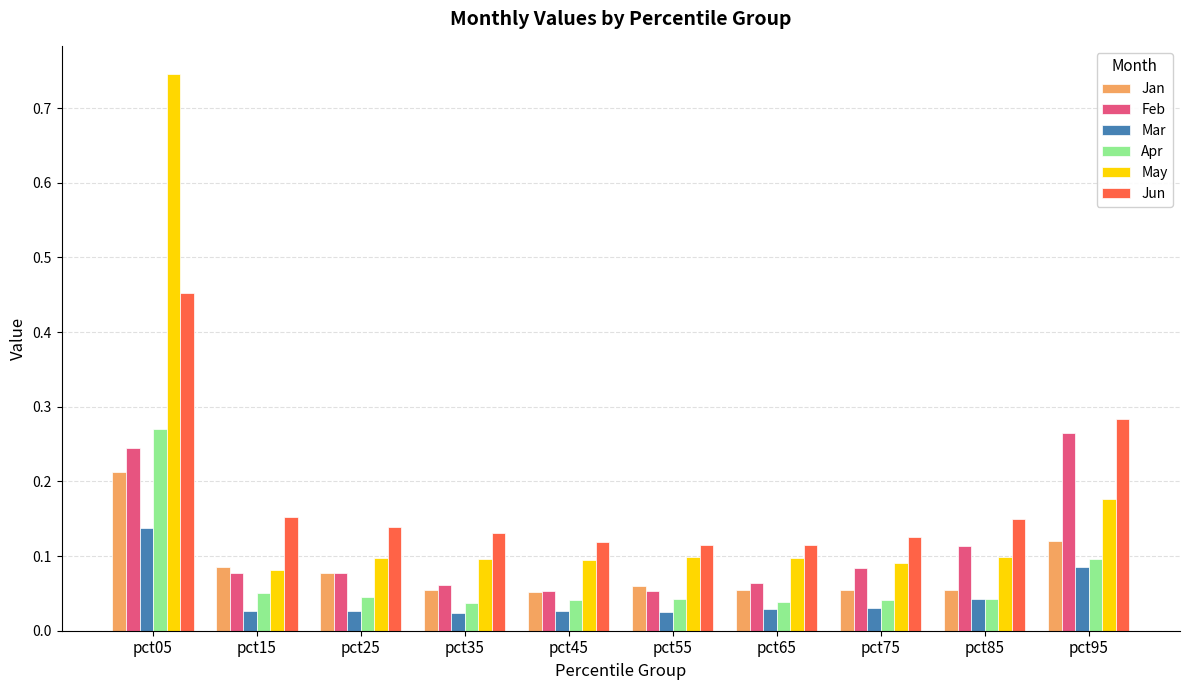

True or false: Apr has a value of 0.1 at pct65.

False